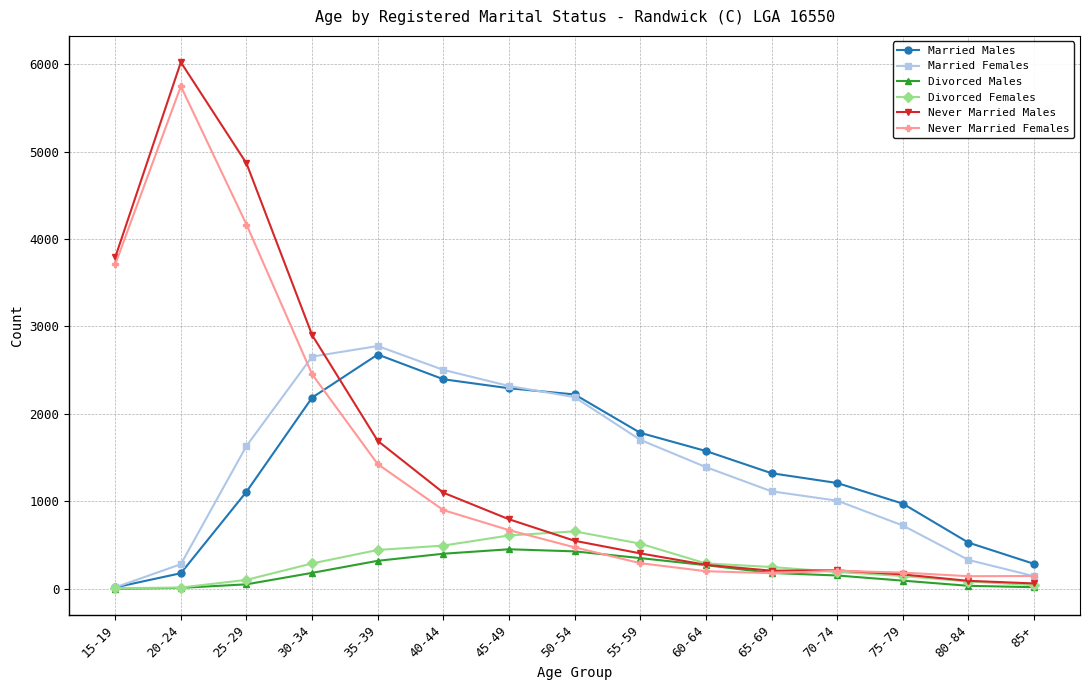

List the series in order of their peak value, highest first.

Never Married Males, Never Married Females, Married Females, Married Males, Divorced Females, Divorced Males